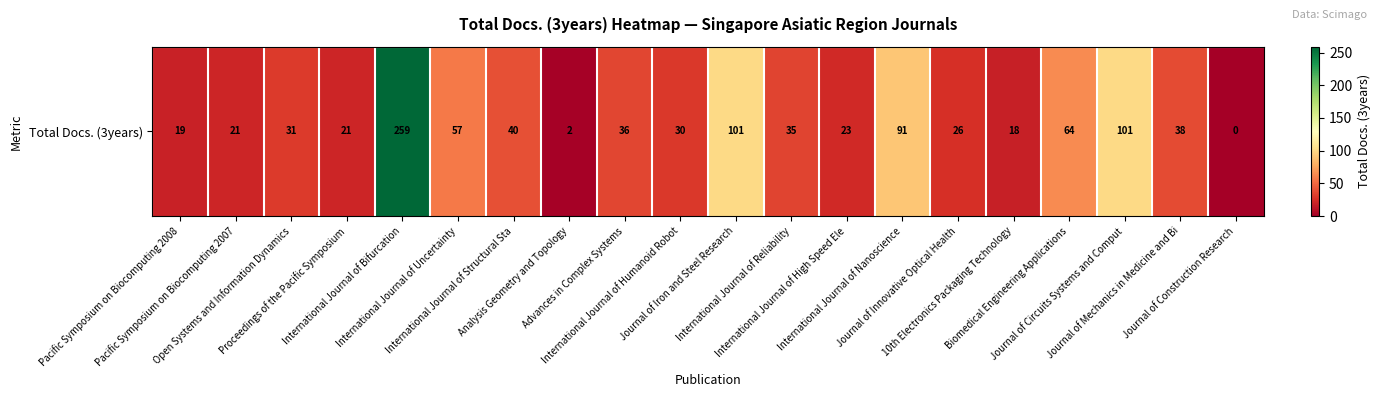

The chart shows a value of 6 at International Journal of High Speed Ele. True or false?

False